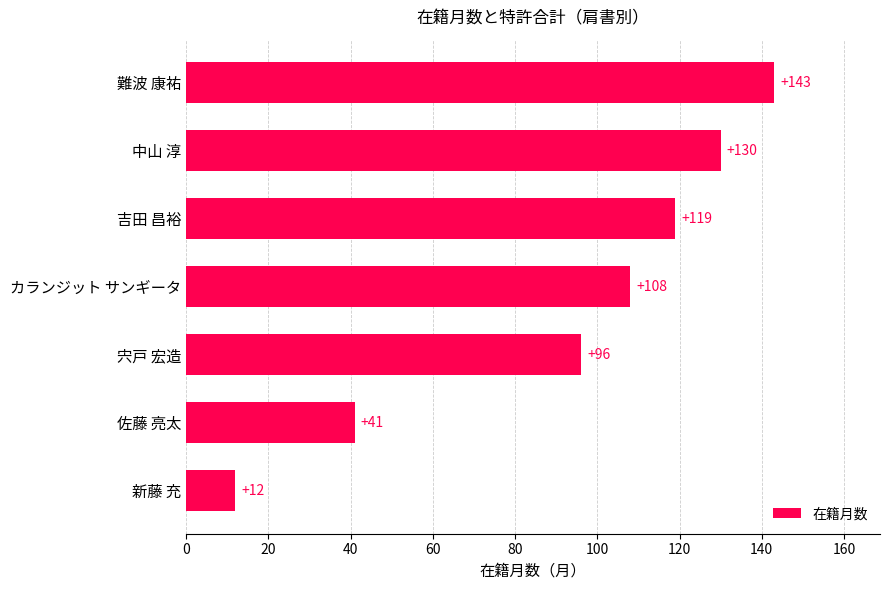

Is it true that the value at 新藤 充 is 12?

True